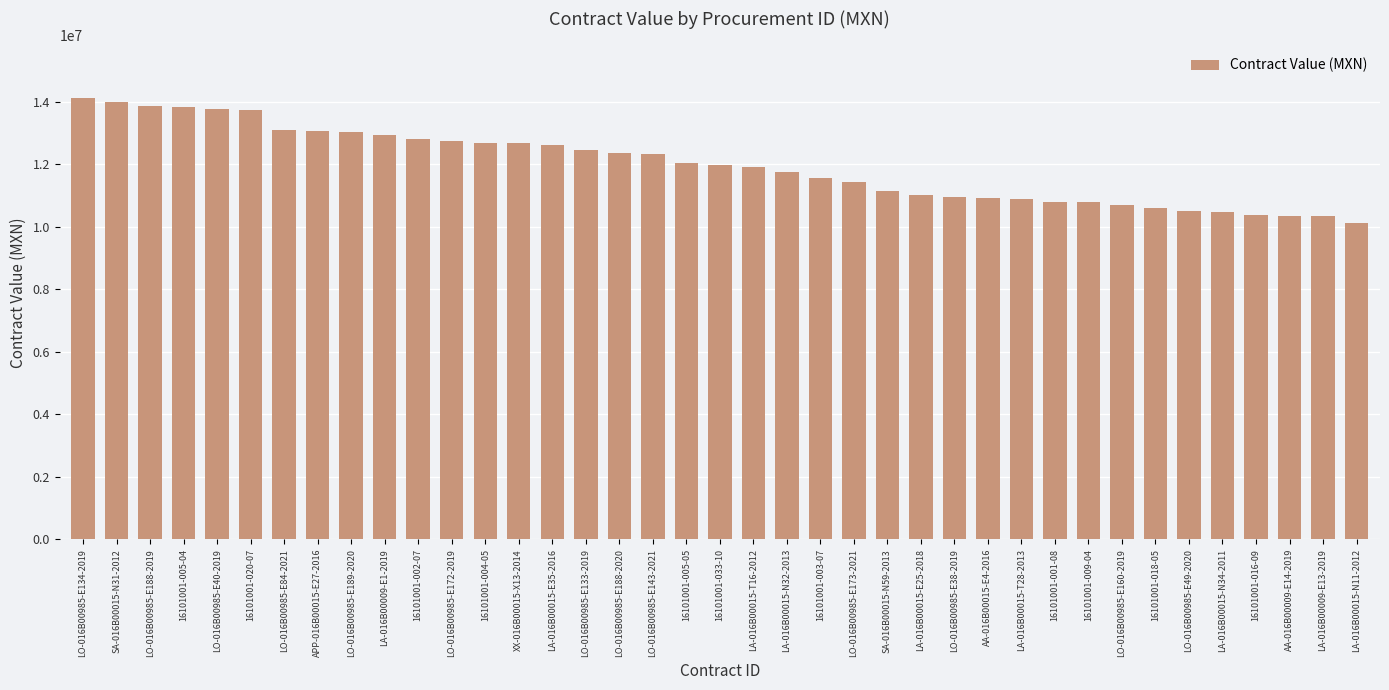

What is the difference between the maximum and minimum values?

3985977.1